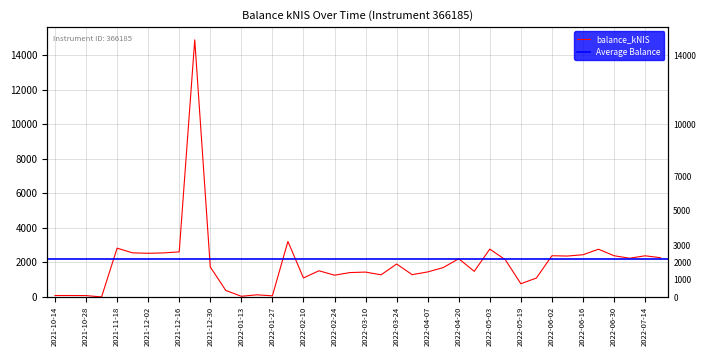

At which category does the chart reach its peak across all series?

2021-12-23